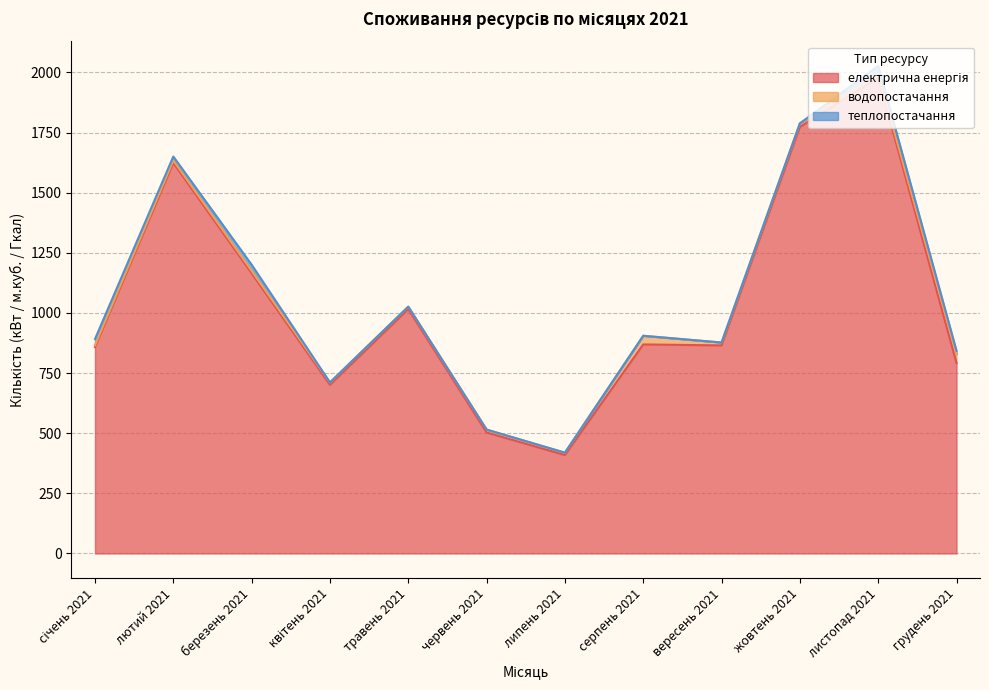

What is the spread (max minus min) of values at січень 2021?

850.0